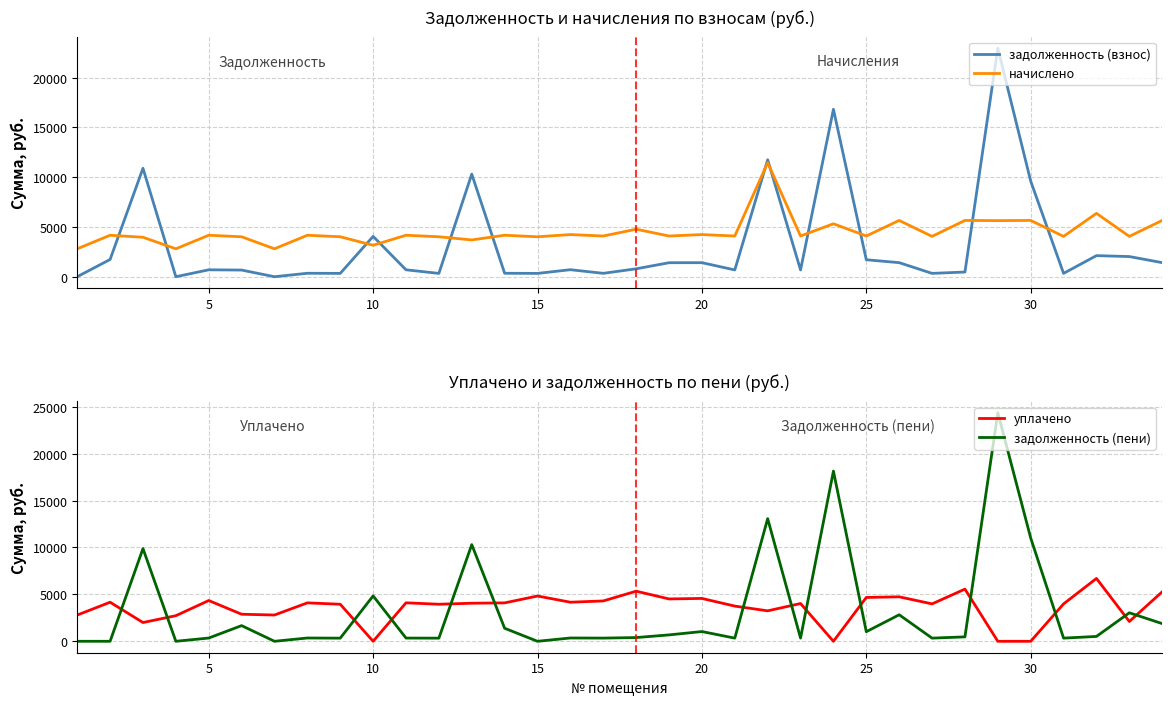

At how many categories does at least one series exceed 3239?

31